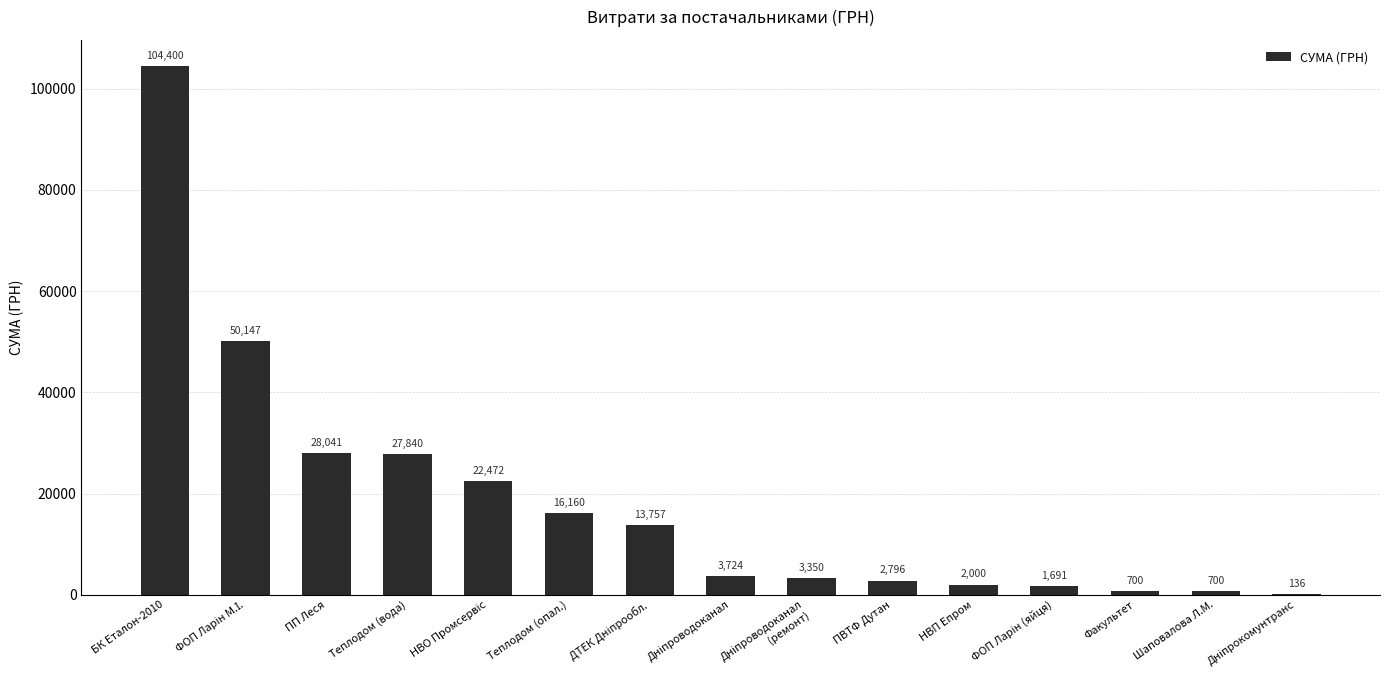

Which has a higher value, ПВТФ Дутан or Теплодом (опал.)?

Теплодом (опал.)